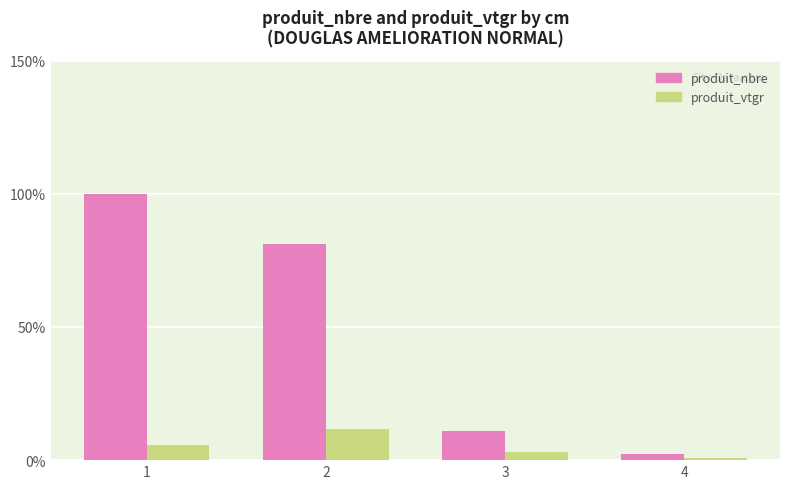

Where is produit_vtgr nearest to the value 6?

1